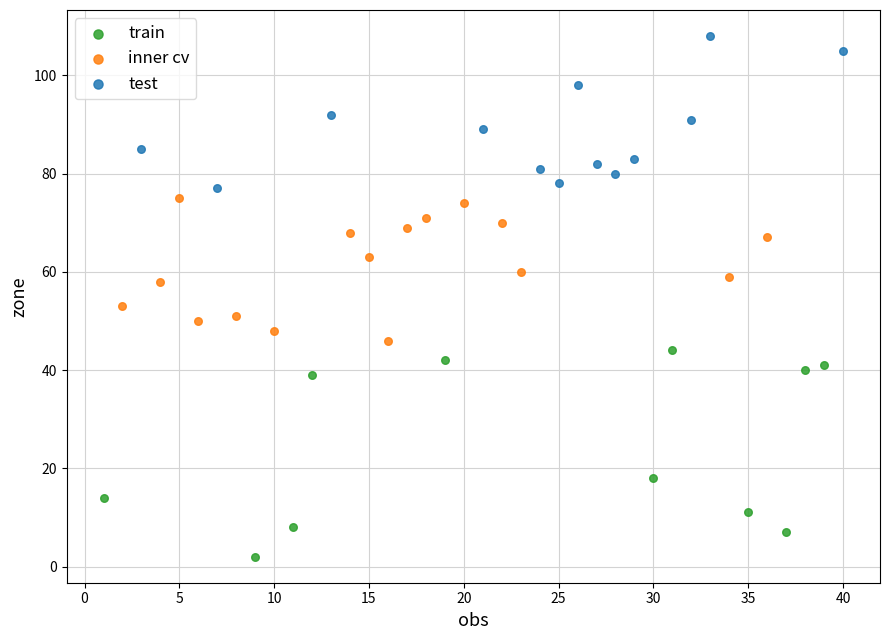

Which series has the largest Y range (max minus min)?

train